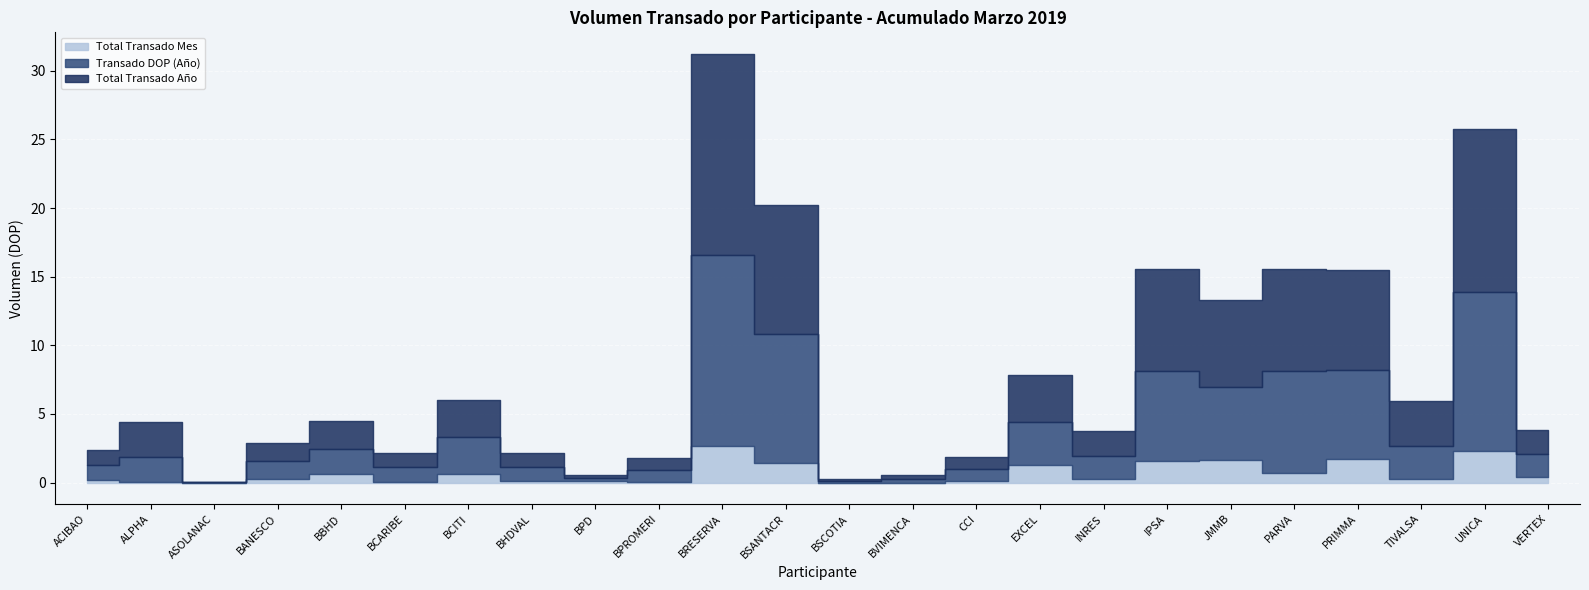

The value of Transado DOP (Año) at INRES is 1651235587.9. True or false?

True